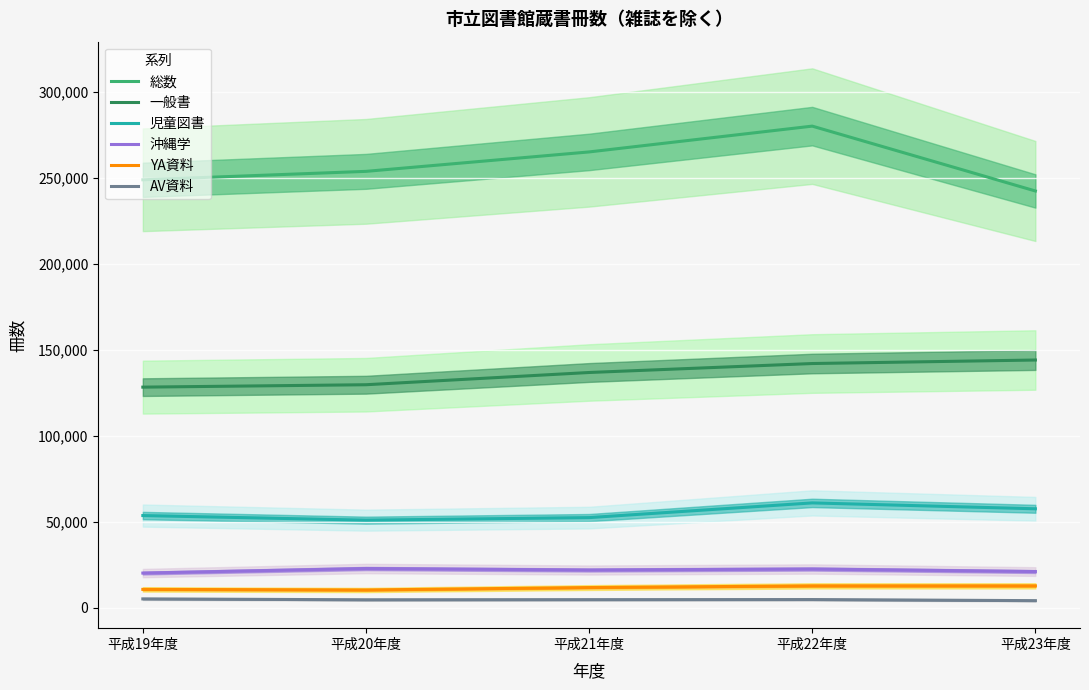

Is the value of 児童図書 at 平成19年度 greater than the value of 総数 at 平成19年度?

No